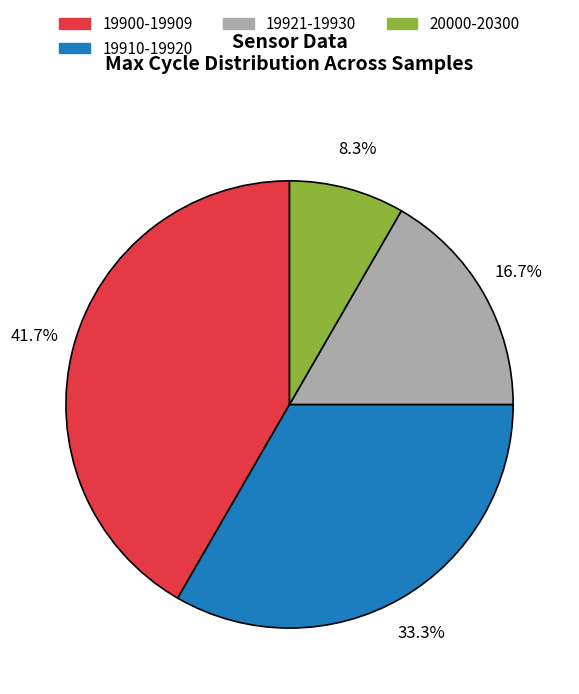

What is the total percentage of 20000-20300 and 19921-19930?

25.0%